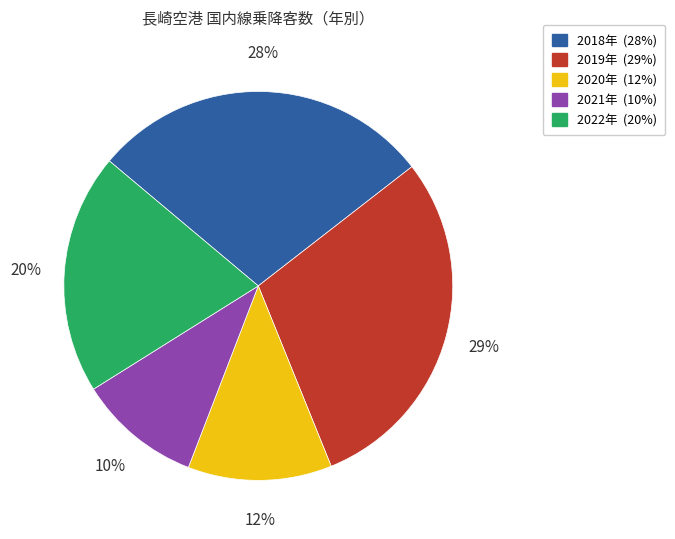

True or false: 2020年 accounts for 18% of the total.

False